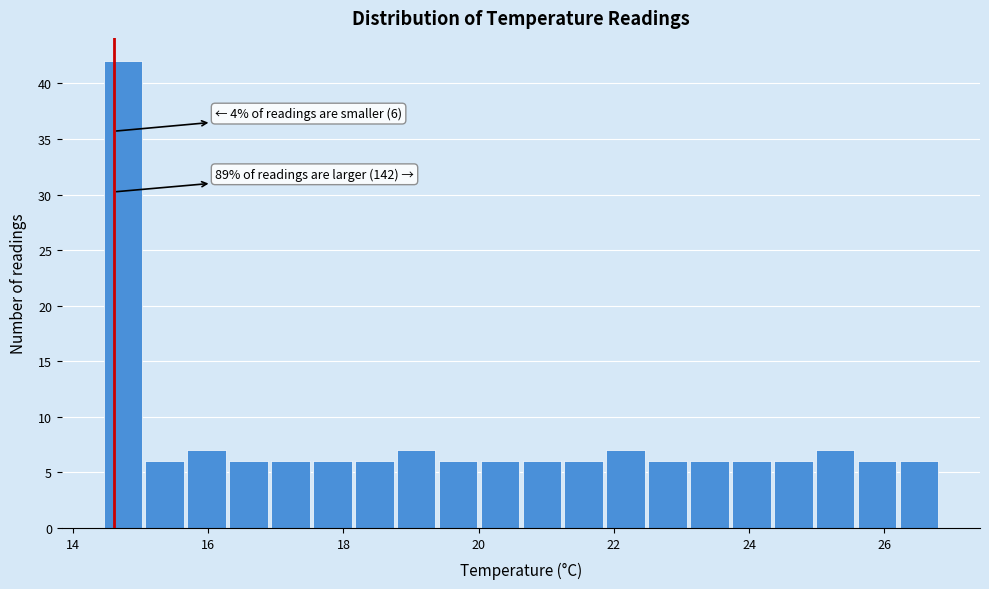

Around what value on the x-axis is the tallest bar? Give the approximate position of its centre, as read against the axis.

14.8